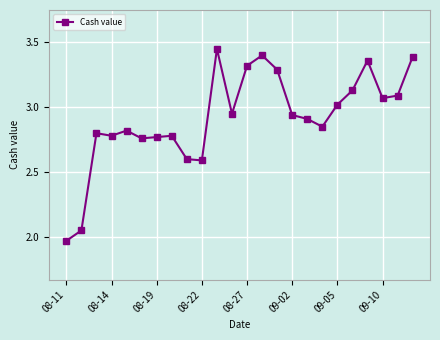

What is the value of the 10th point from the left?

2.6